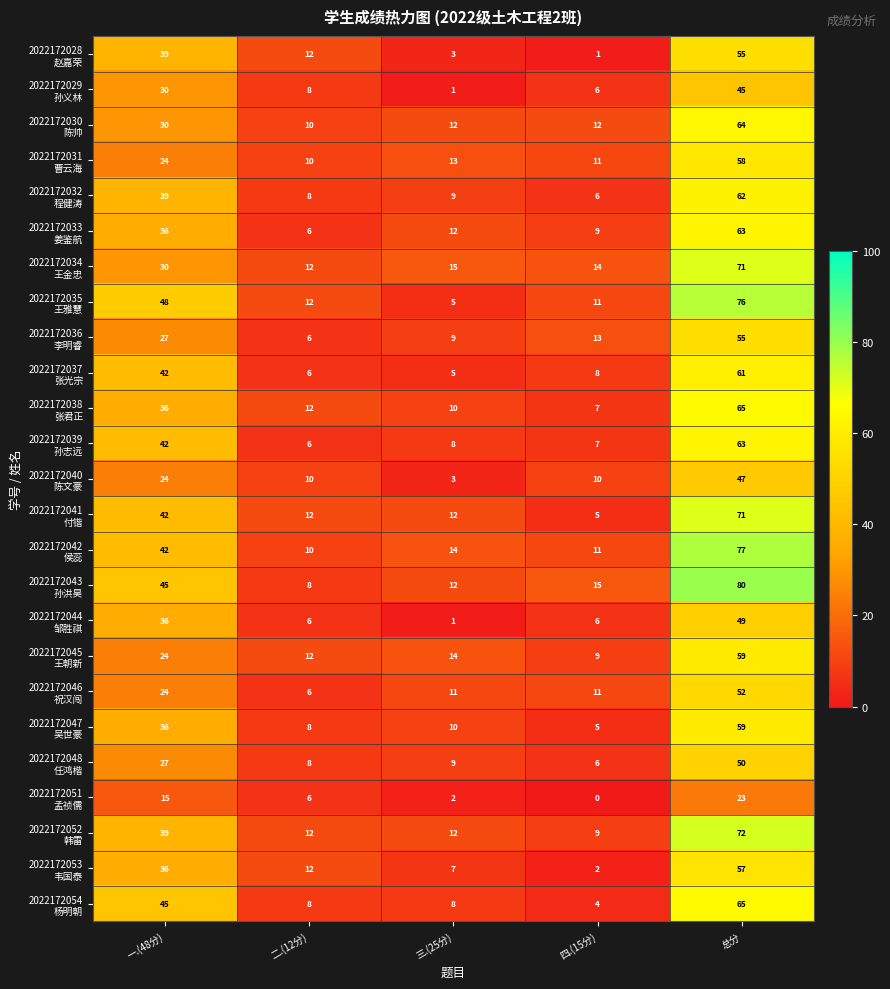

What is the maximum value shown in the chart?

80